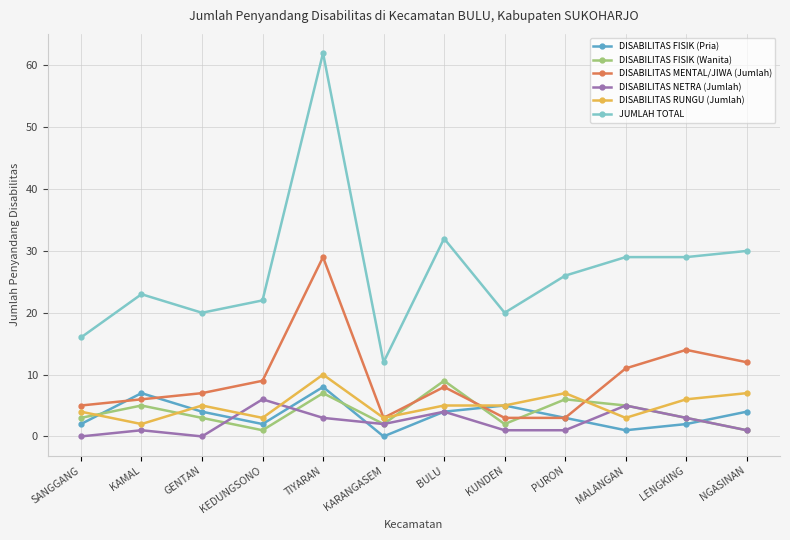

In DISABILITAS FISIK (Pria), how many points are lower than both neighbors (excluding endpoints)?

3